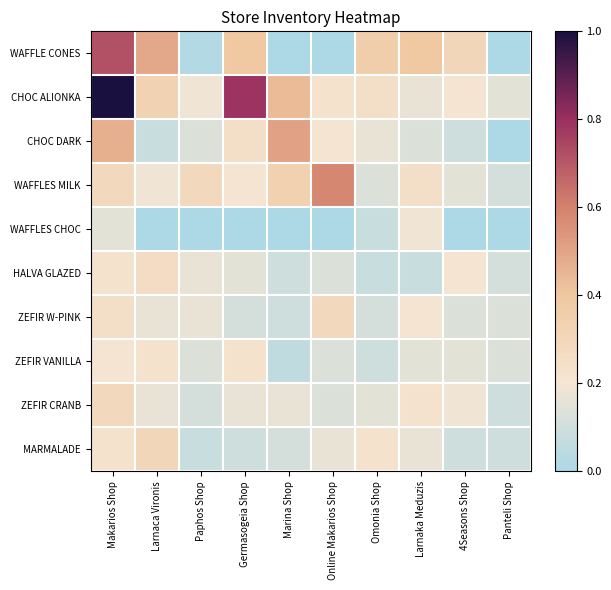

At how many categories does at least one series exceed 0?

10